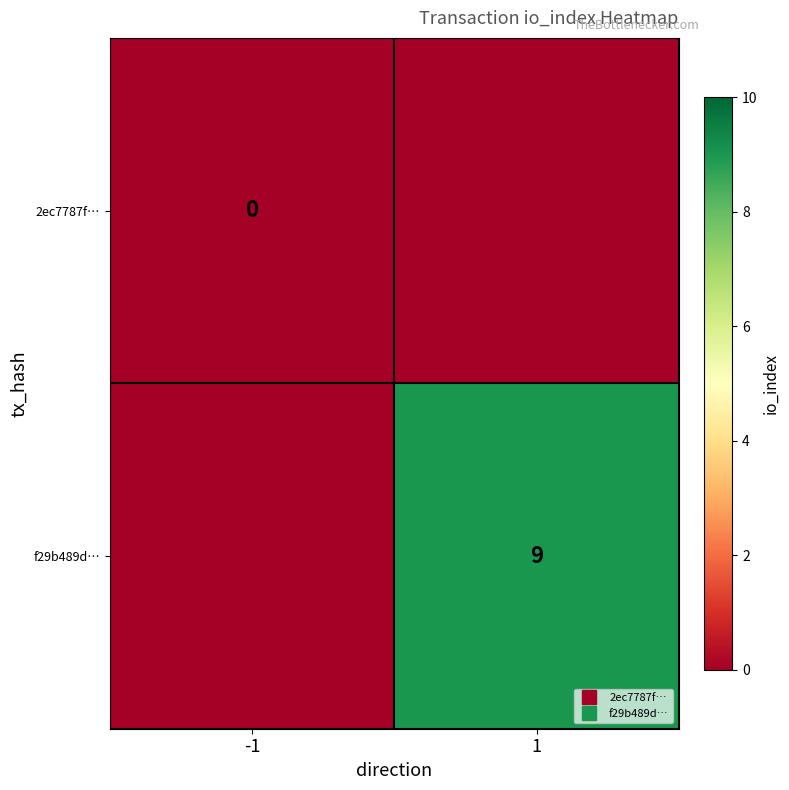

Which category has the highest value in the 2ec7787f… series?

-1